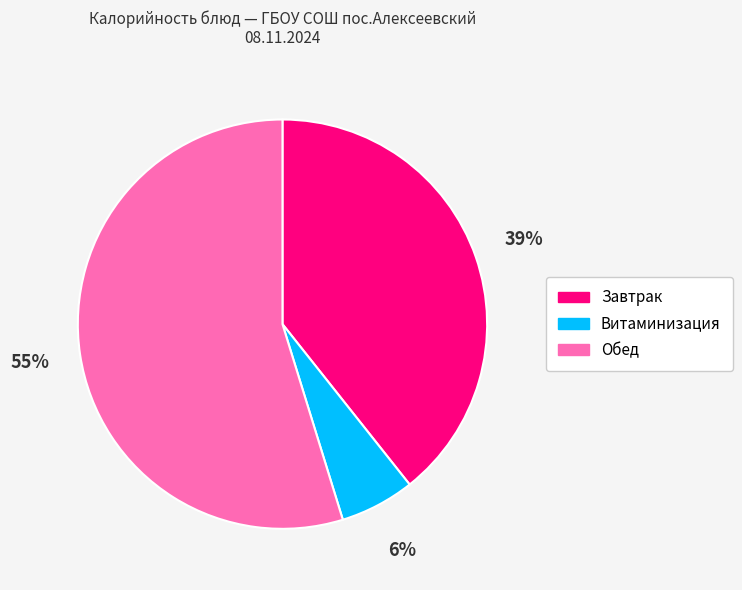

To the nearest percent, what is the combined percentage of Завтрак and Обед?

94%